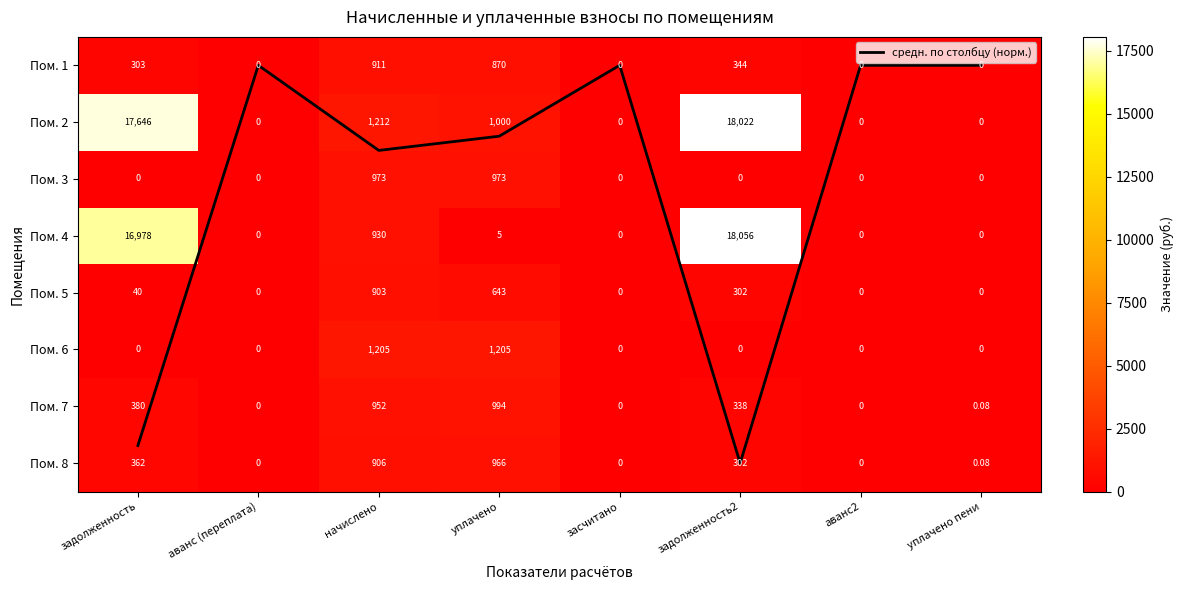

At which label is Пом. 8 closest to 483?

задолженность